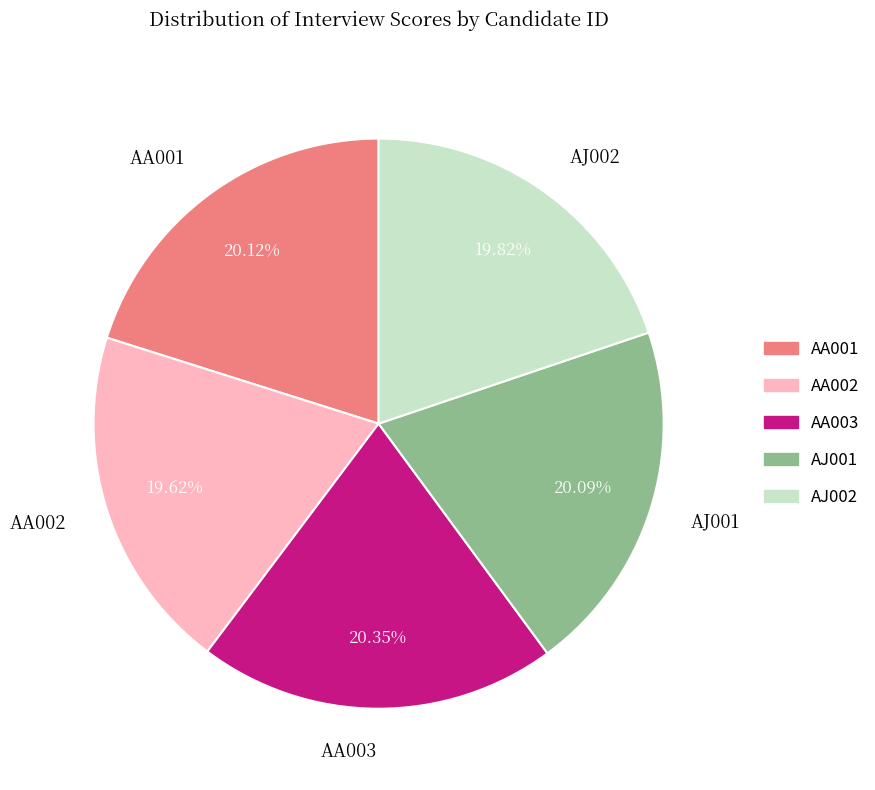

Between AA001 and AA002, which is larger?

AA001